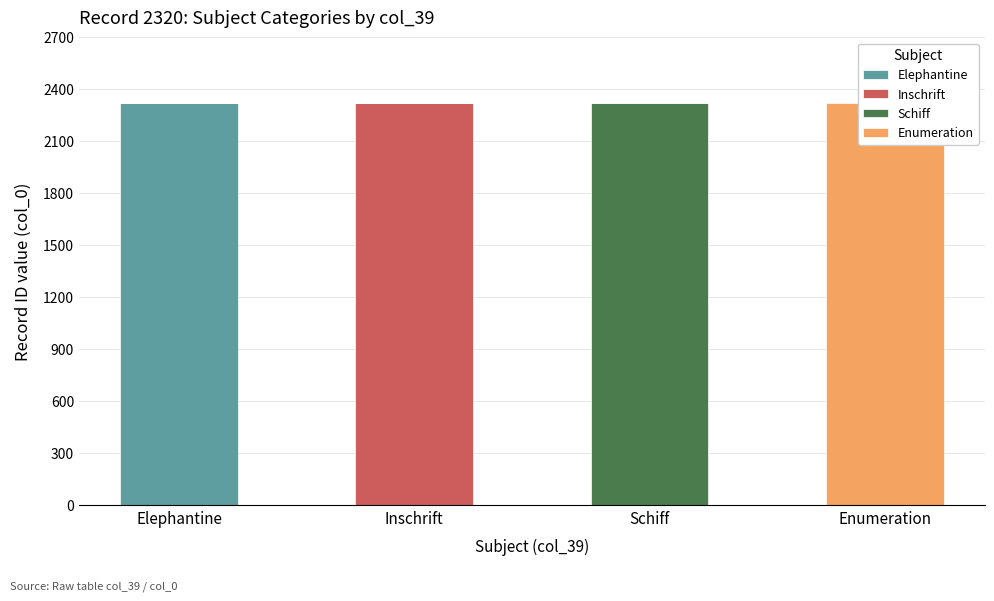

What is the maximum value for Inschrift?

2320